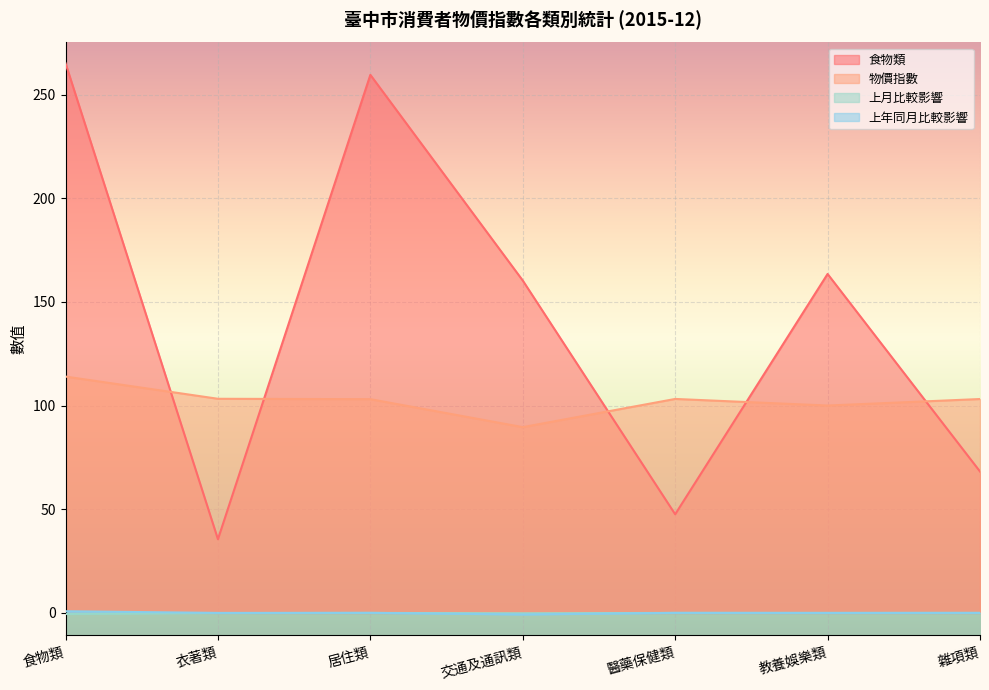

After their last crossing, which series has the higher values: 上月比較影響 or 上年同月比較影響?

上年同月比較影響